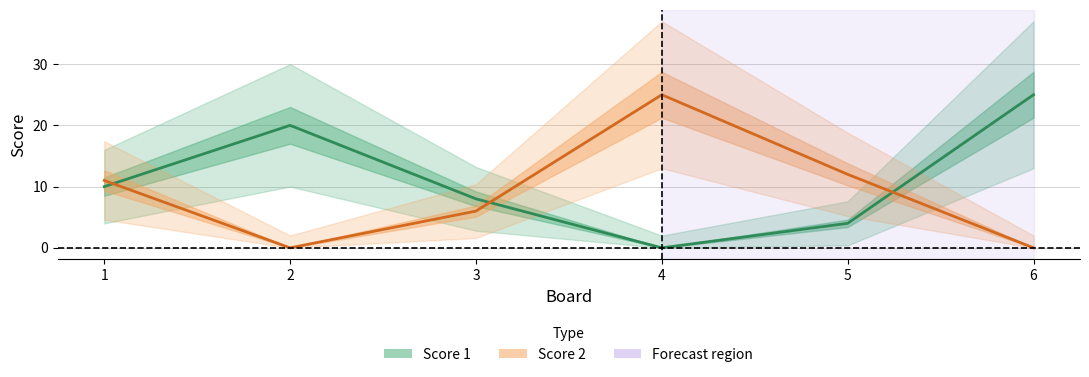

Where does the Score 1 series first go above 10?

2